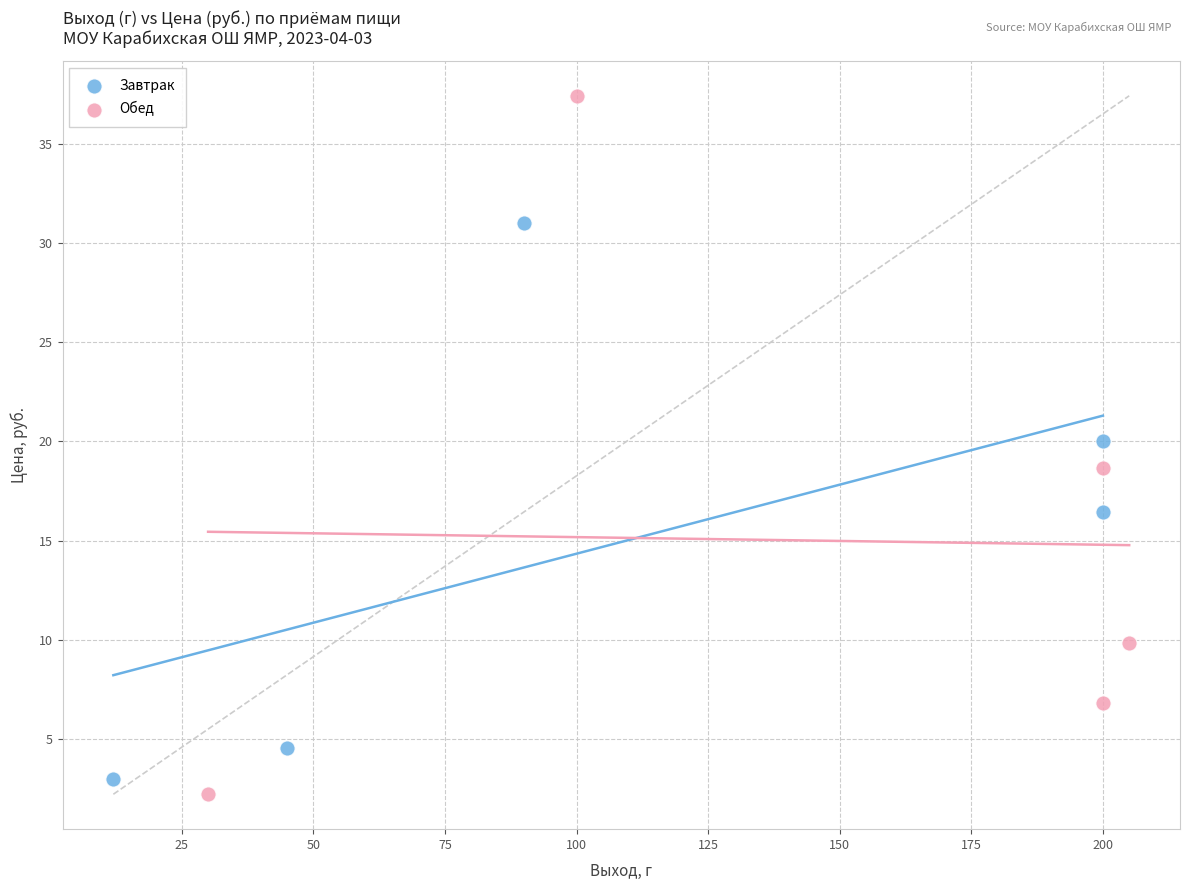

Which series reaches the maximum Y coordinate?

Обед